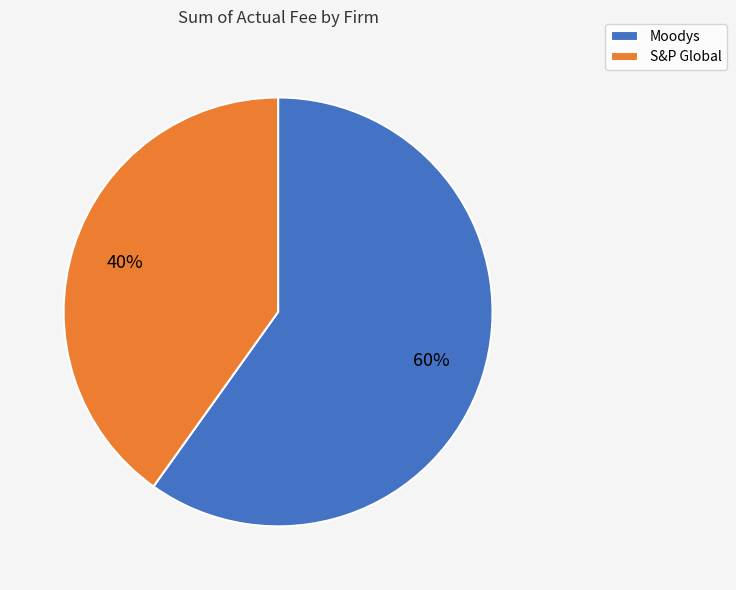

To the nearest percent, what portion does S&P Global represent?

40%